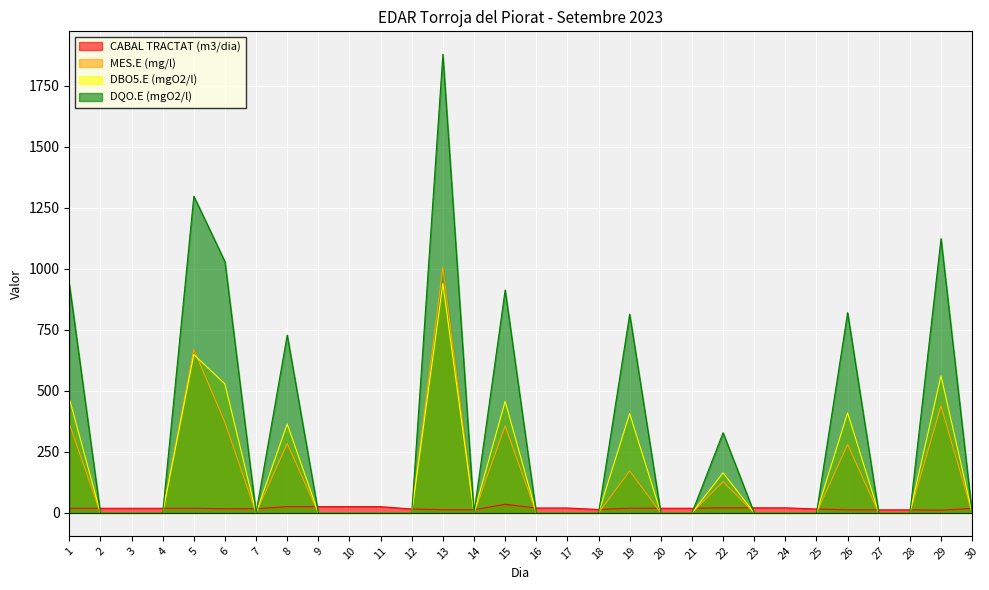

Rank the categories by DBO5.E (mgO2/l) value from lowest to highest.

2, 3, 4, 7, 9, 10, 11, 12, 14, 16, 17, 18, 20, 21, 23, 24, 25, 27, 28, 30, 22, 8, 19, 26, 15, 1, 6, 29, 5, 13